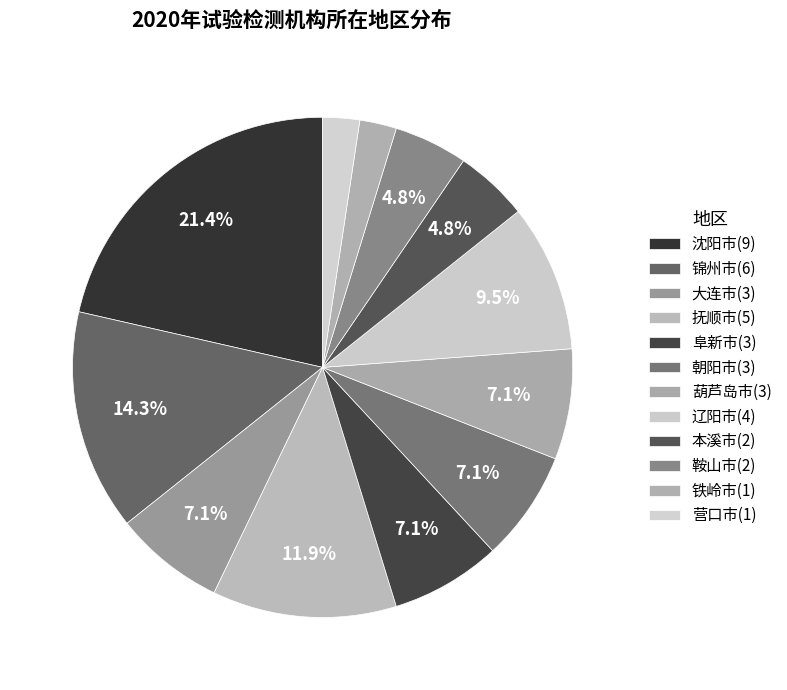

Count the number of slices in the pie.

12